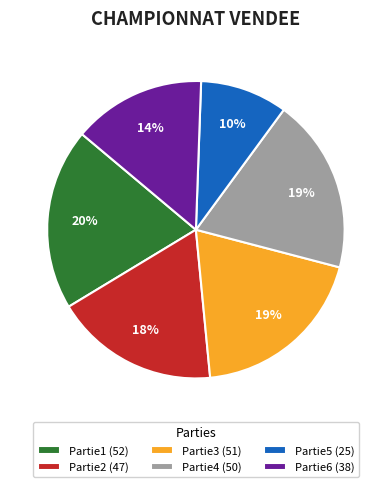

True or false: Partie2 (47) accounts for 29% of the total.

False